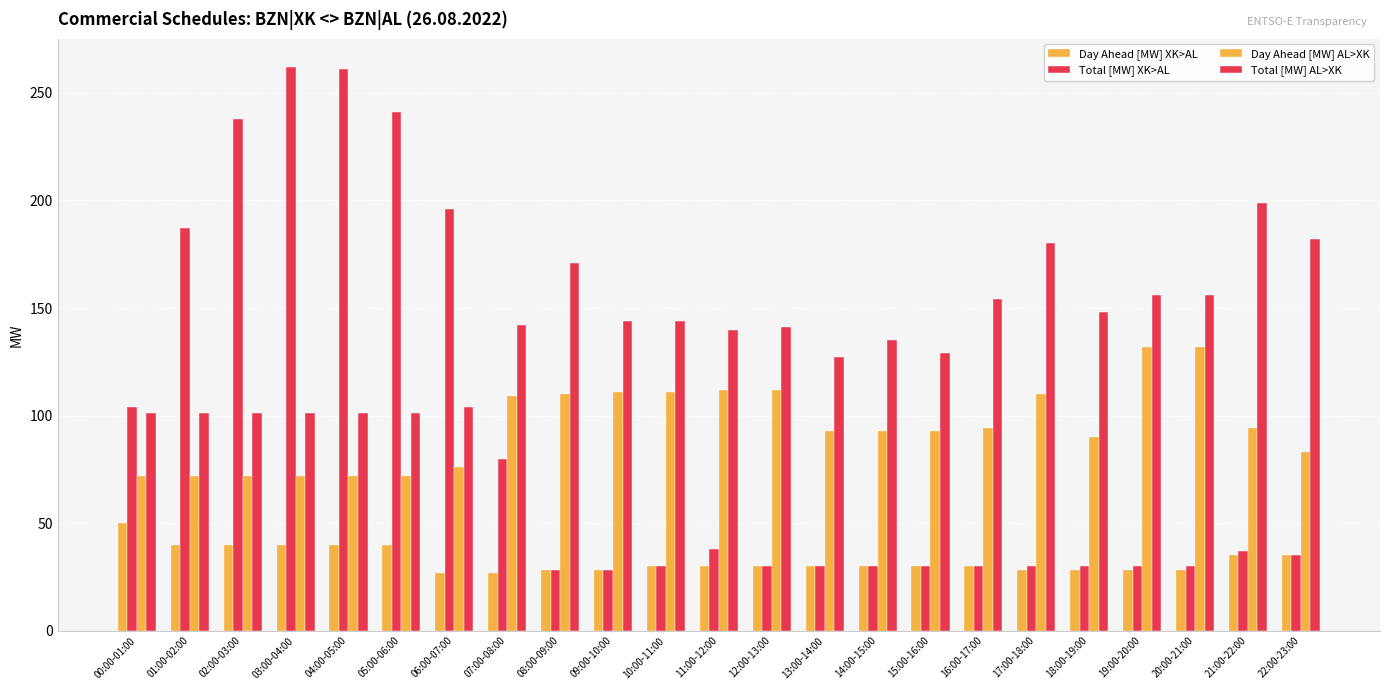

How many distinct data groups are displayed?

4